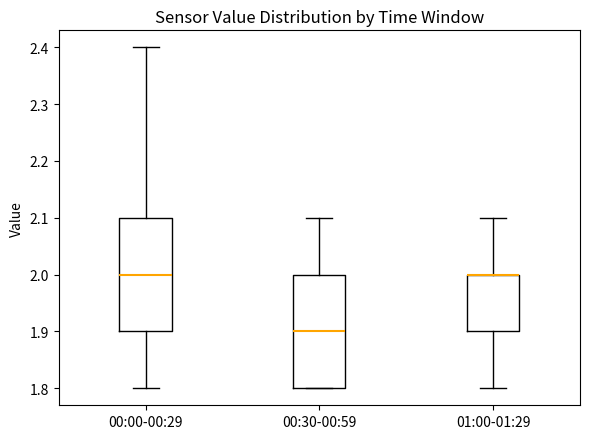

Reading left to right, transcribe this box plot: for each box, give where its median line is, the range the box spans, and where its two whiskers end, as read against the y-axis. The values are not printed on the chart, so give them approximately, as read against the axis.

00:00-00:29: median 2.0, box 1.9 to 2.1, whiskers 1.8 to 2.4
00:30-00:59: median 1.9, box 1.8 to 2.0, whiskers 1.8 to 2.1
01:00-01:29: median 2.0 (drawn on the box's upper edge), box 1.9 to 2.0, whiskers 1.8 to 2.1